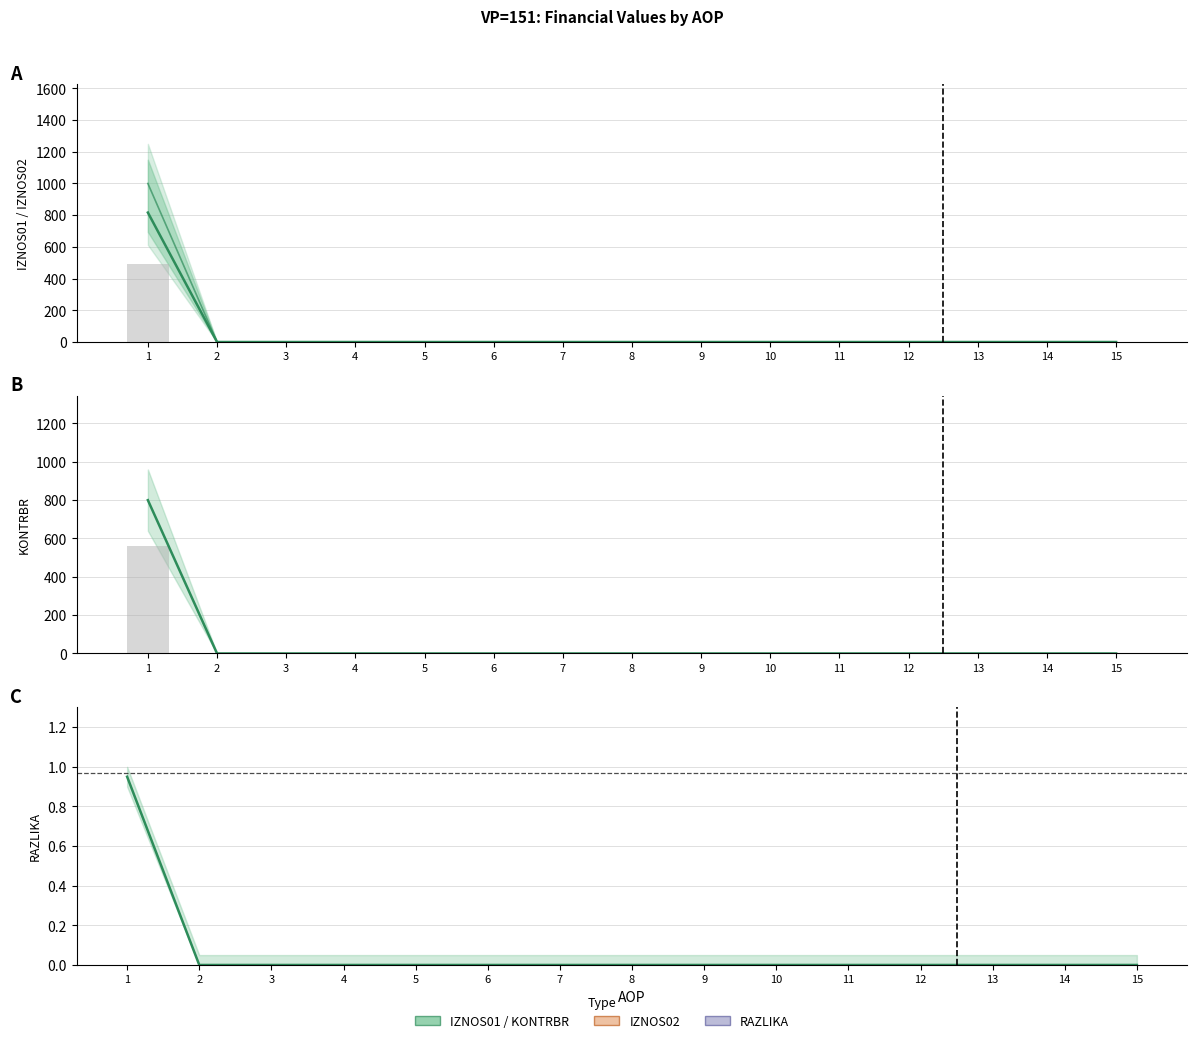

What is the total value across all series at 1?

2617.5